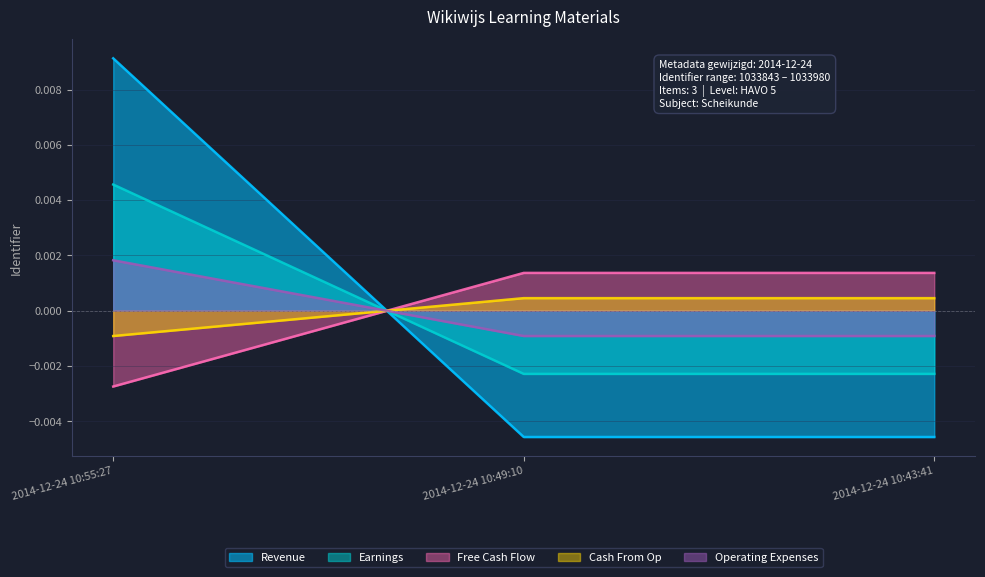

Which series has the largest total across all categories?

Cash From Op